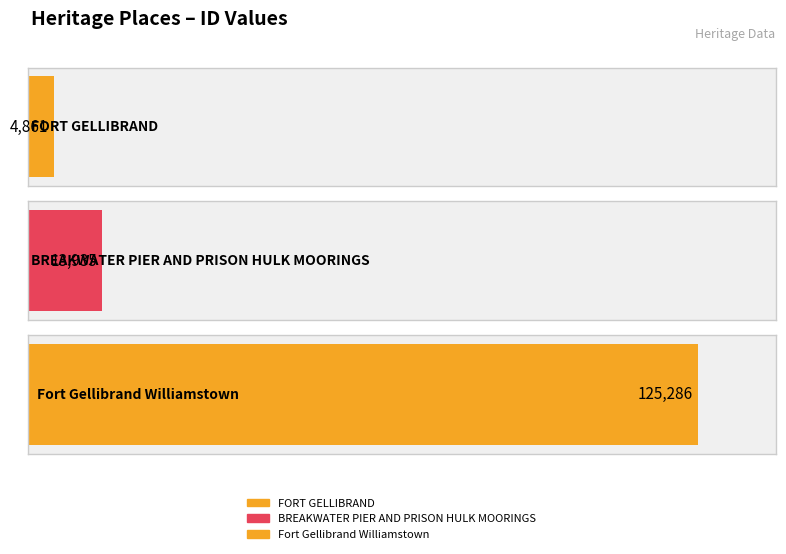

How many categories are shown in the chart?

3